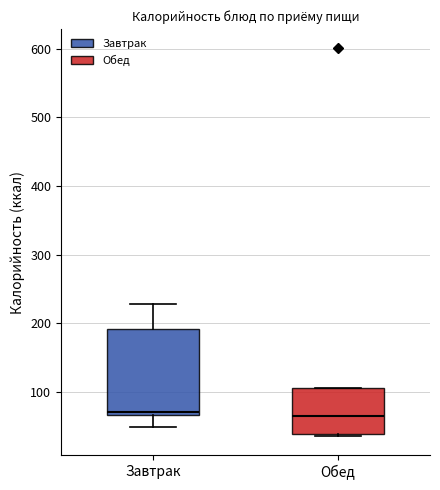

Comparing the boxes themselves (not the whiskers), which one is the tallest?

Завтрак